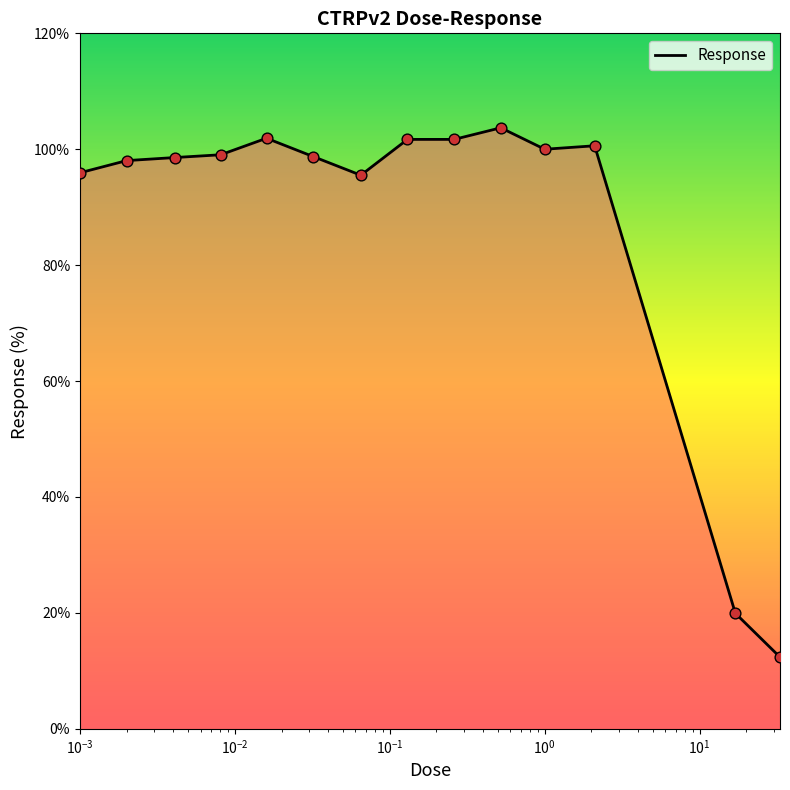

What is the smallest value displayed?

12.4